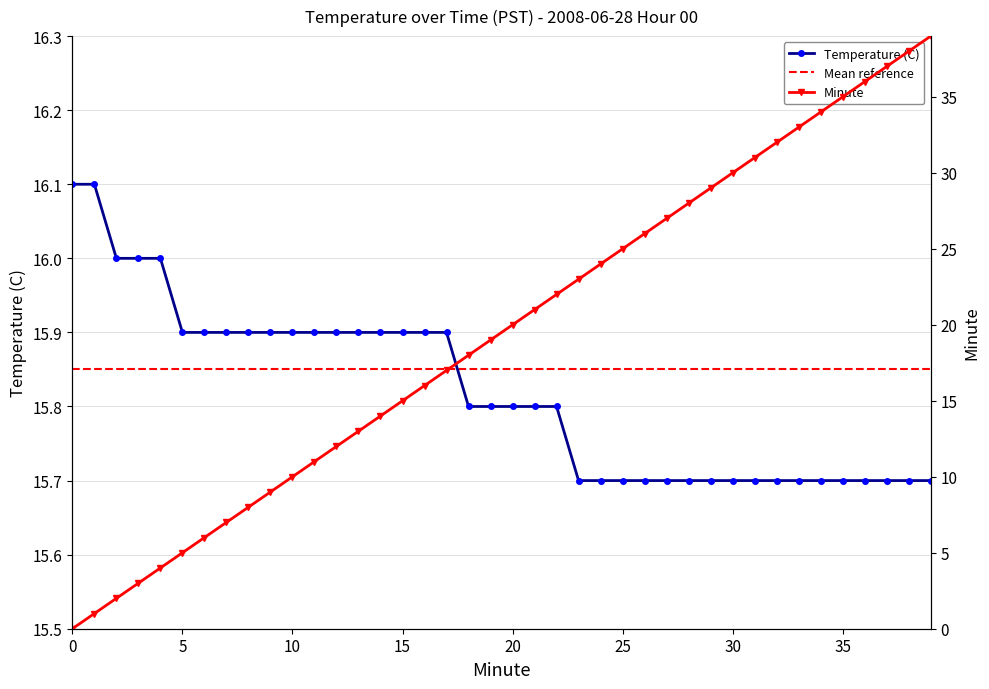

What is the average value of the Temperature (C) series?

15.8